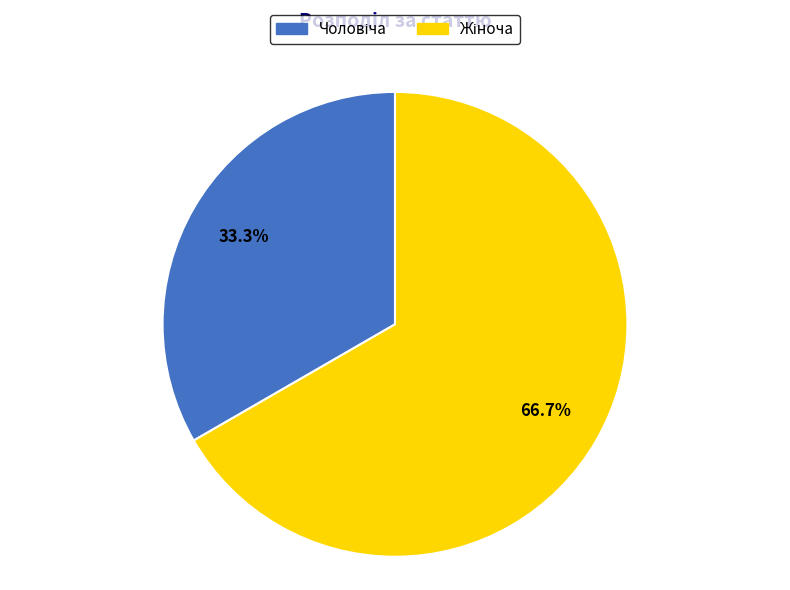

Is there a majority slice in this chart?

Yes